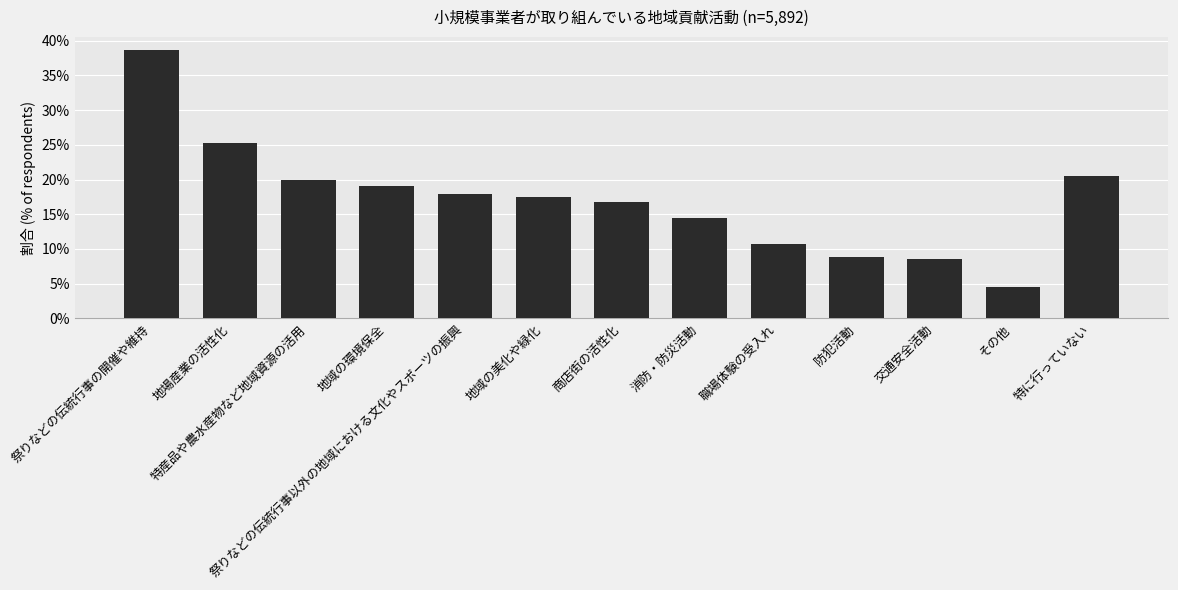

Are the bars horizontal?

No